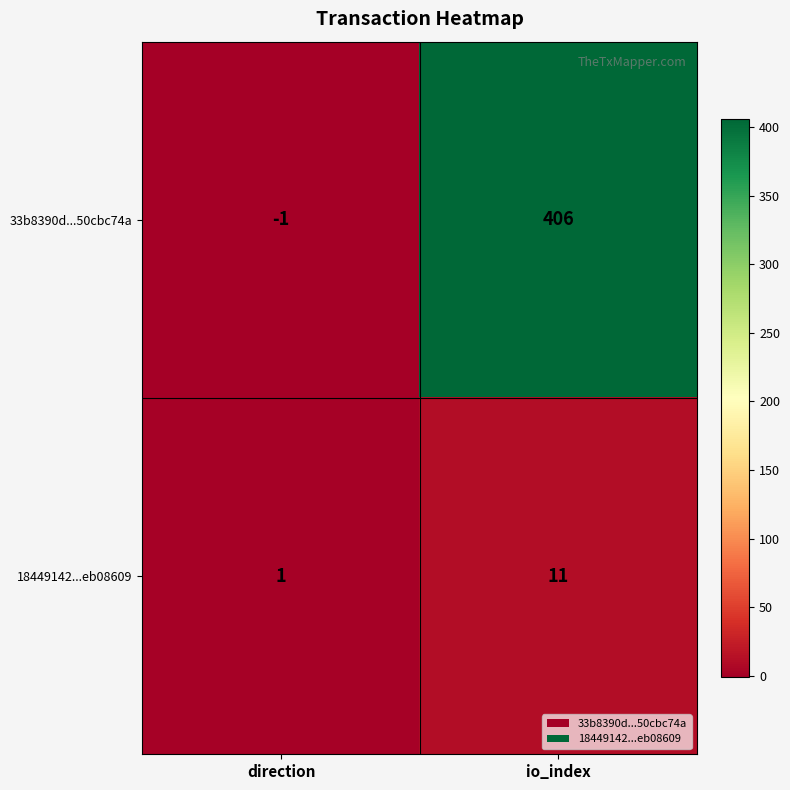

Rank the series by their average value, from lowest to highest.

18449142...eb08609, 33b8390d...50cbc74a